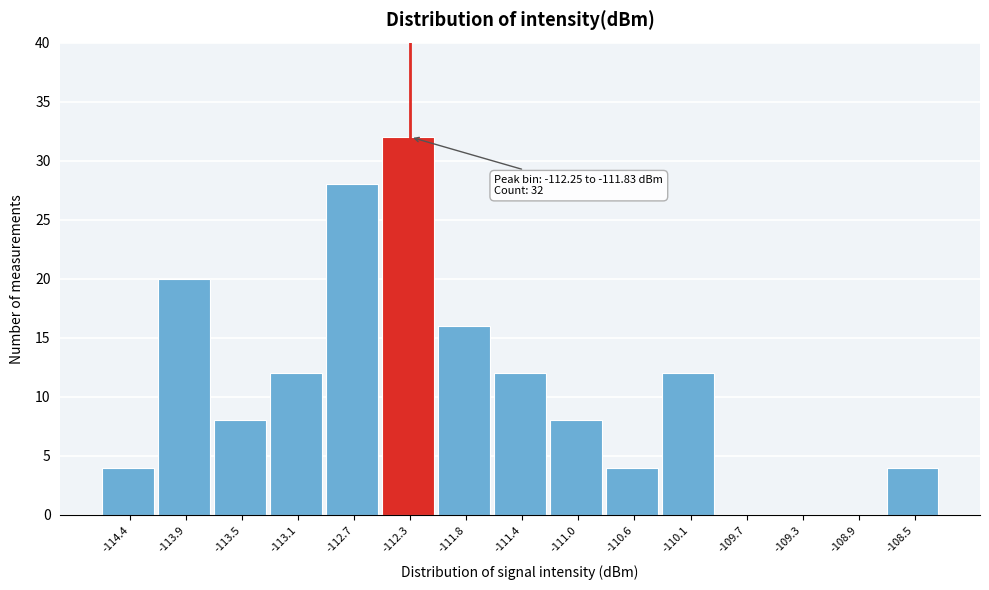

Reading left to right, what are all the values shown in this chart?

-114.4=4	-113.9=20	-113.5=8	-113.1=12	-112.7=28	-112.3=32	-111.8=16	-111.4=12	-111.0=8	-110.6=4	-110.1=12	-109.7=0	-109.3=0	-108.9=0	-108.5=4